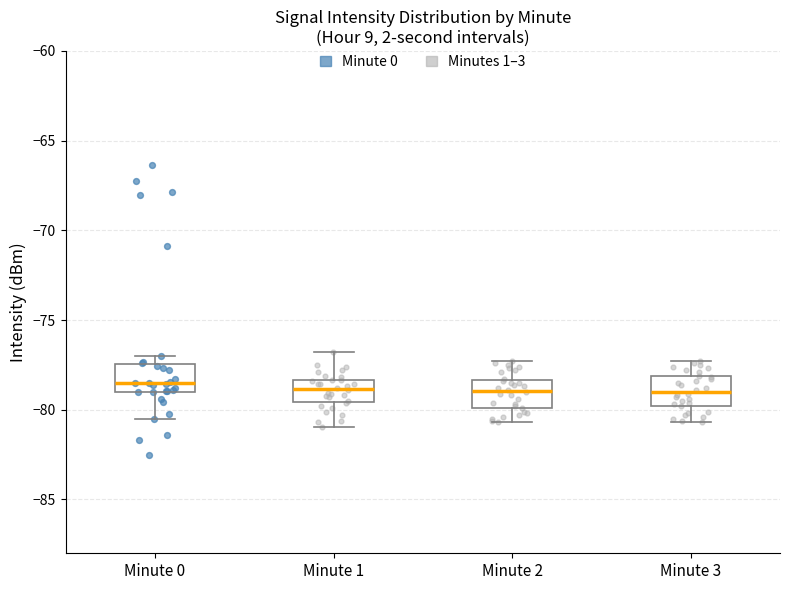

Where is the lower edge of the box for Minute 3 on the y-axis? The values are not printed on the chart, so give them approximately, as read against the axis.

-80.0